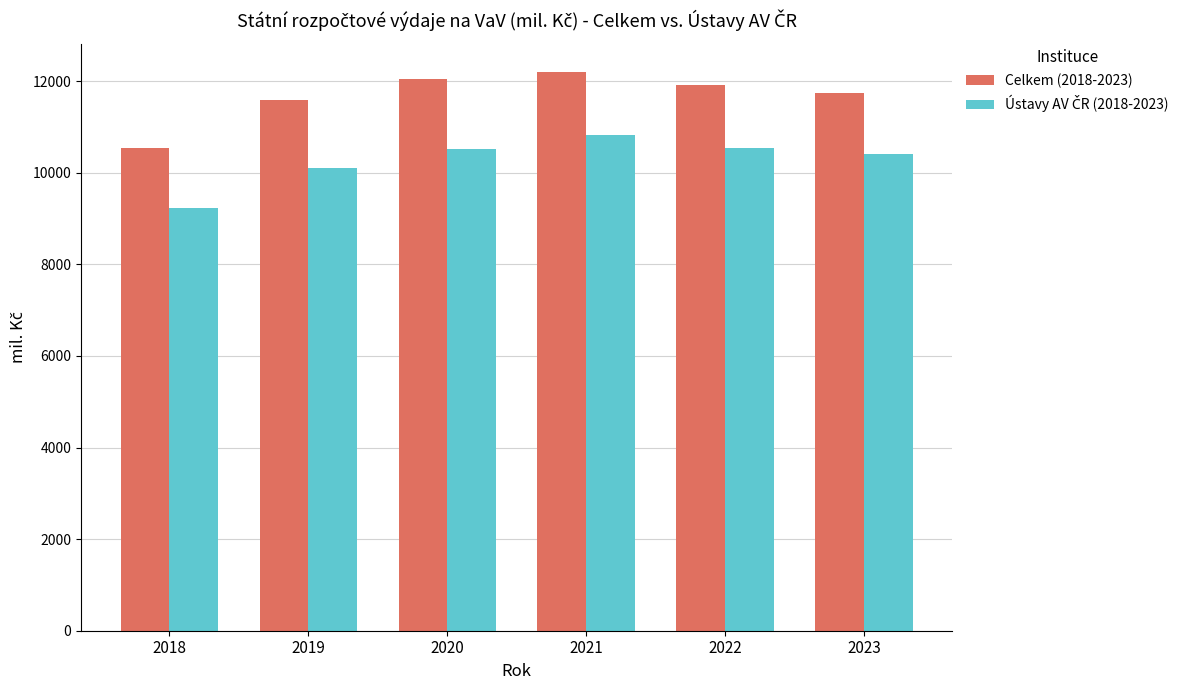

What is the spread (max minus min) of values at 2019?

1476.0